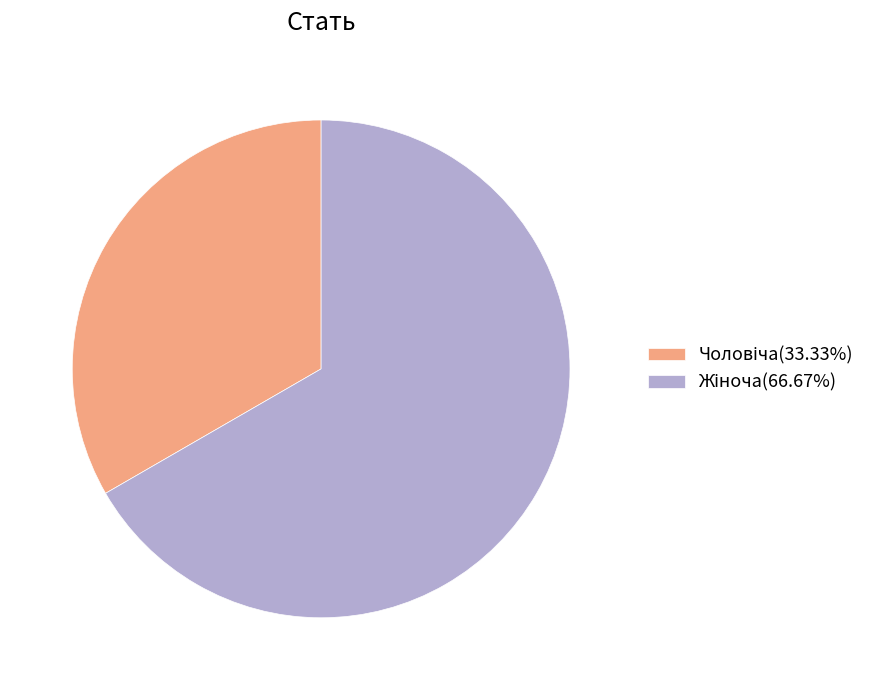

Count the number of slices in the pie.

2